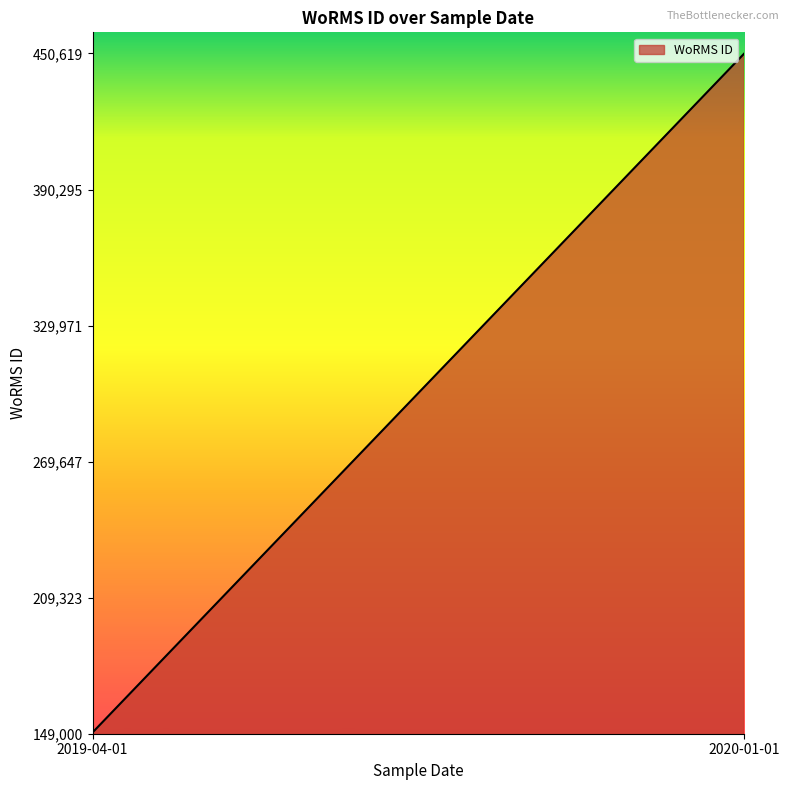

Is it true that the value at 2019-04-01 is 149538?

True